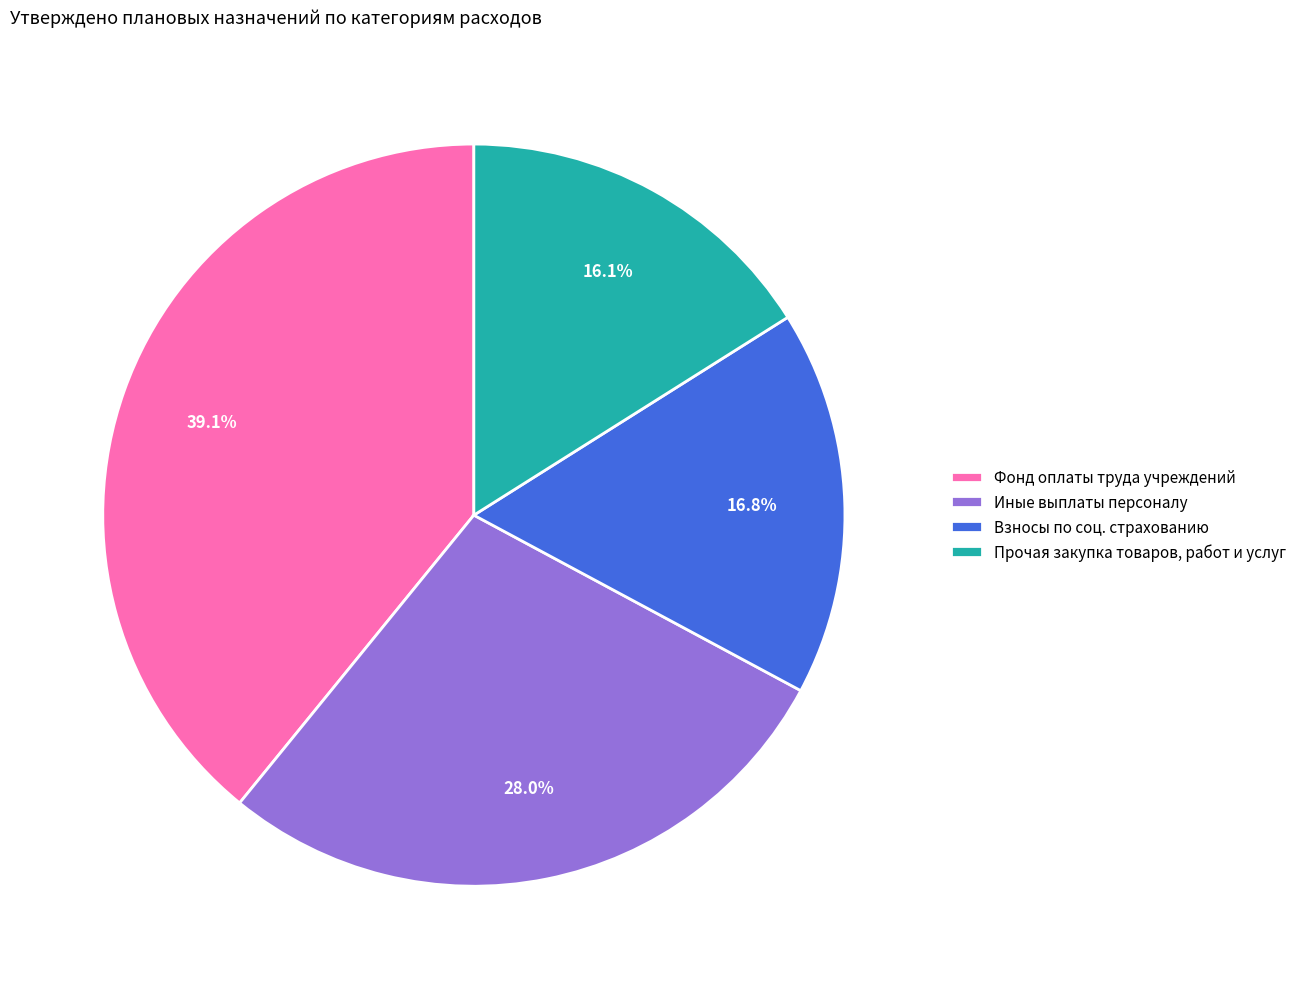

Is Взносы по соц. страхованию the majority of the pie?

No